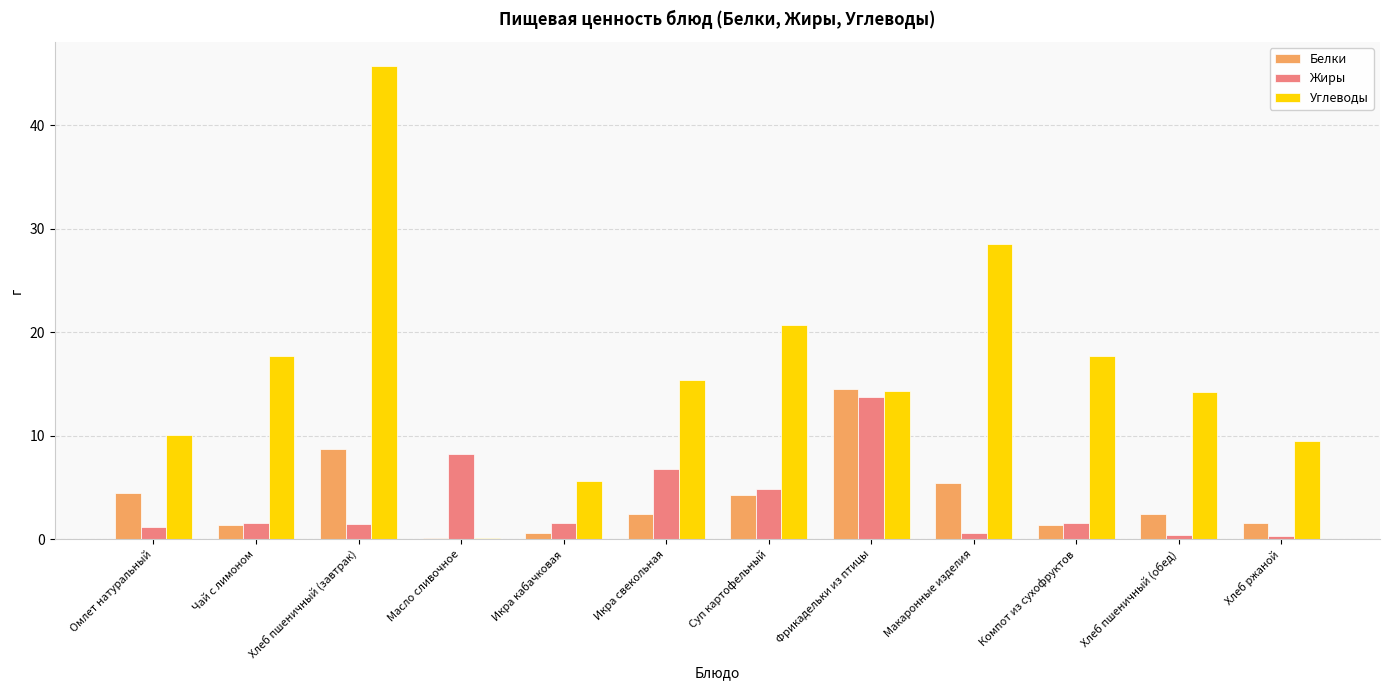

Count the number of data series in this chart.

3